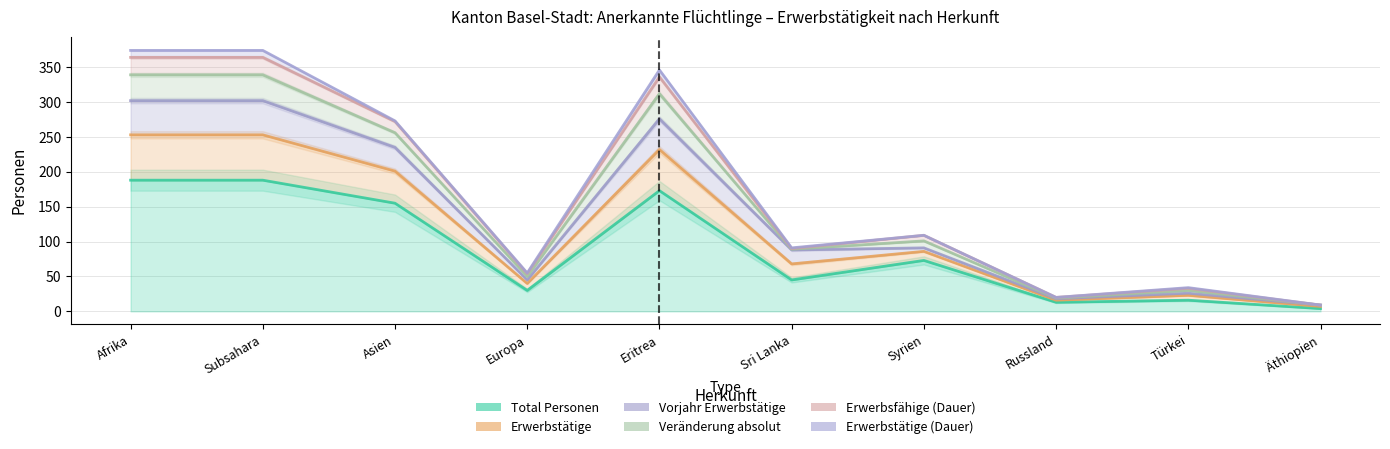

How many data points in Vorjahr Erwerbstätige (col_5) are above 101?

4